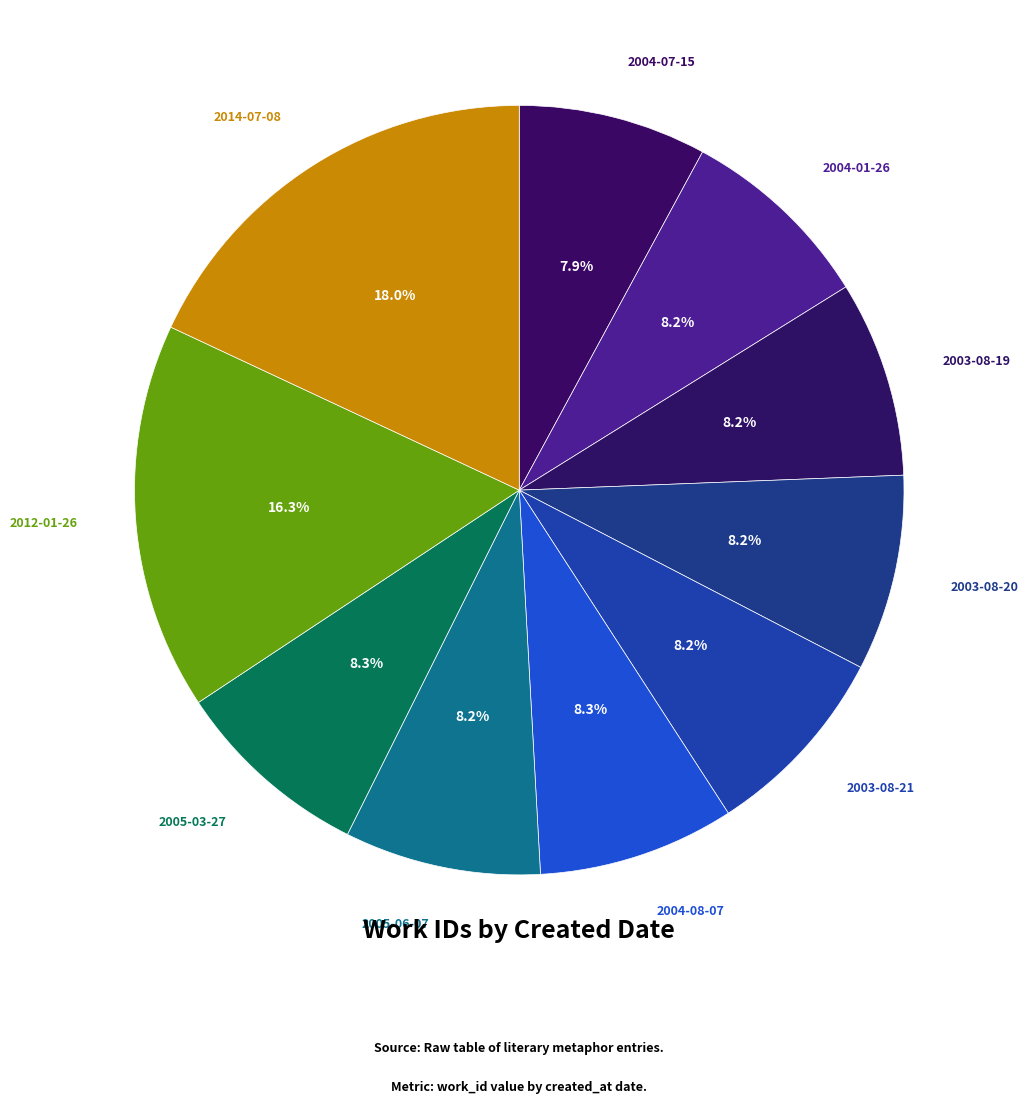

True or false: 2004-08-07 accounts for 1% of the total.

False